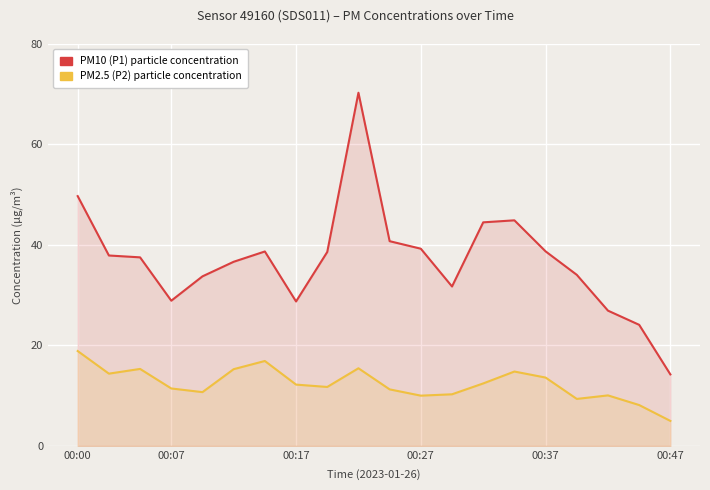

In P1, how many points are higher than both neighbors (excluding endpoints)?

3